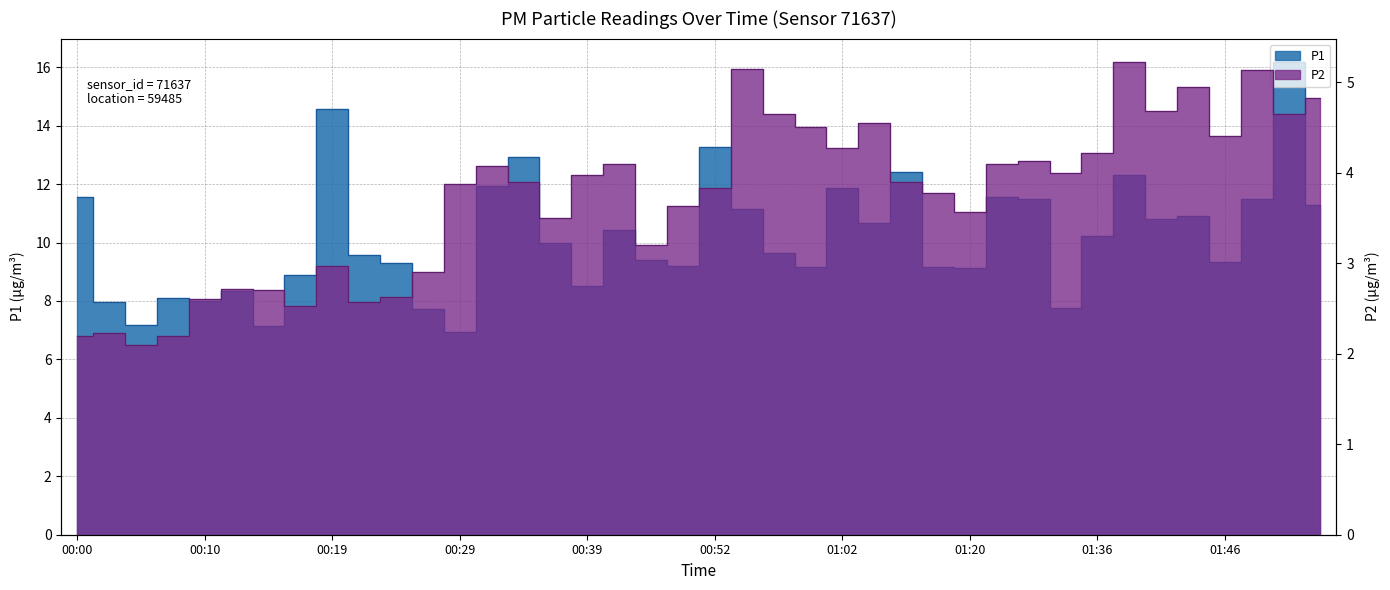

At how many categories does at least one series exceed 12?

6